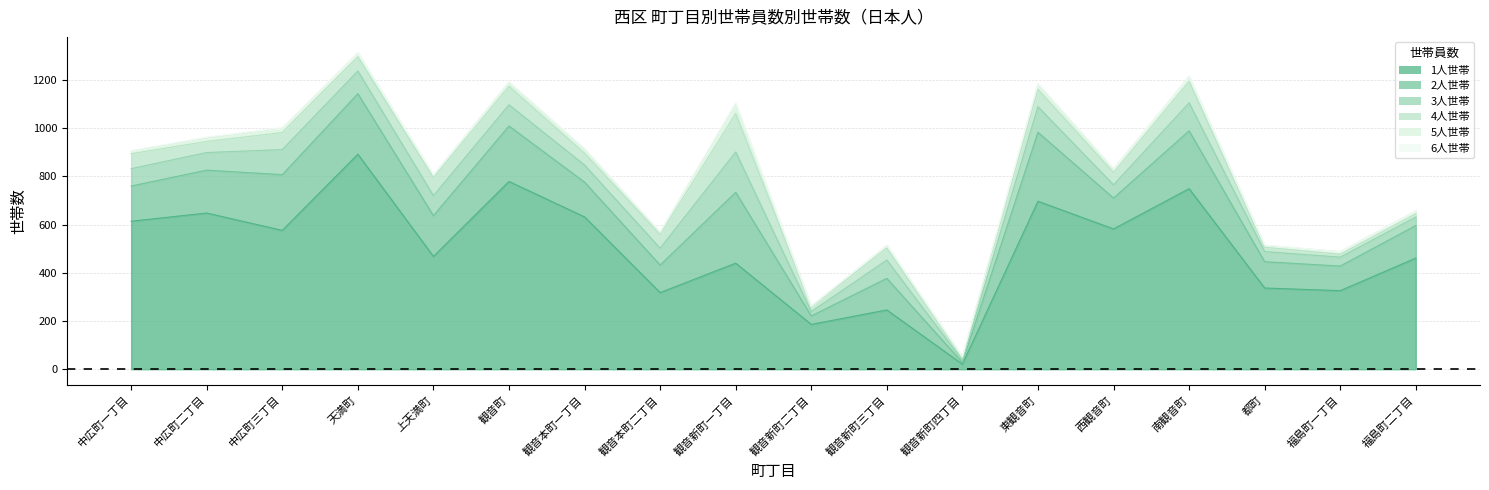

True or false: 5人世帯 and 4人世帯 intersect in this chart.

False